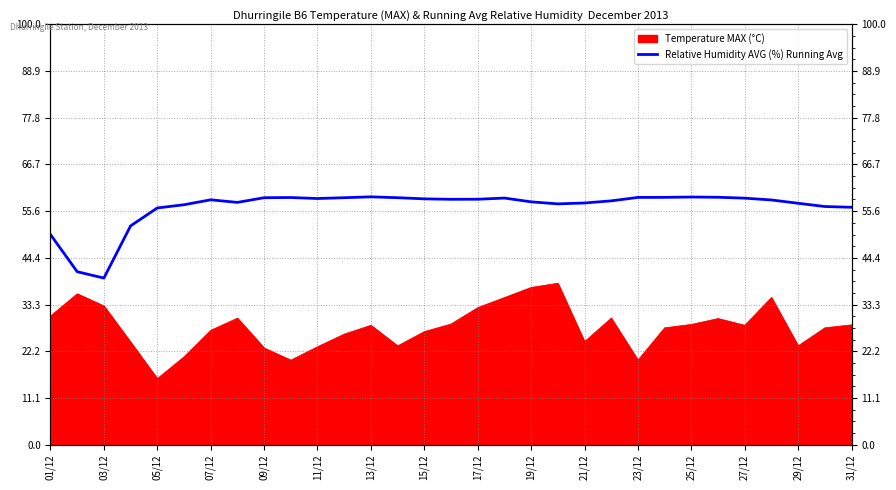

Which label corresponds to the smallest value in the chart?

03/12